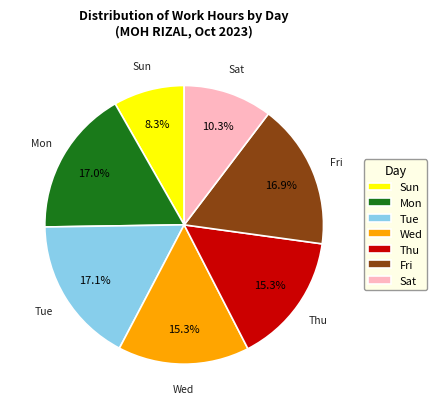

To the nearest percent, what is the average slice percentage?

14%